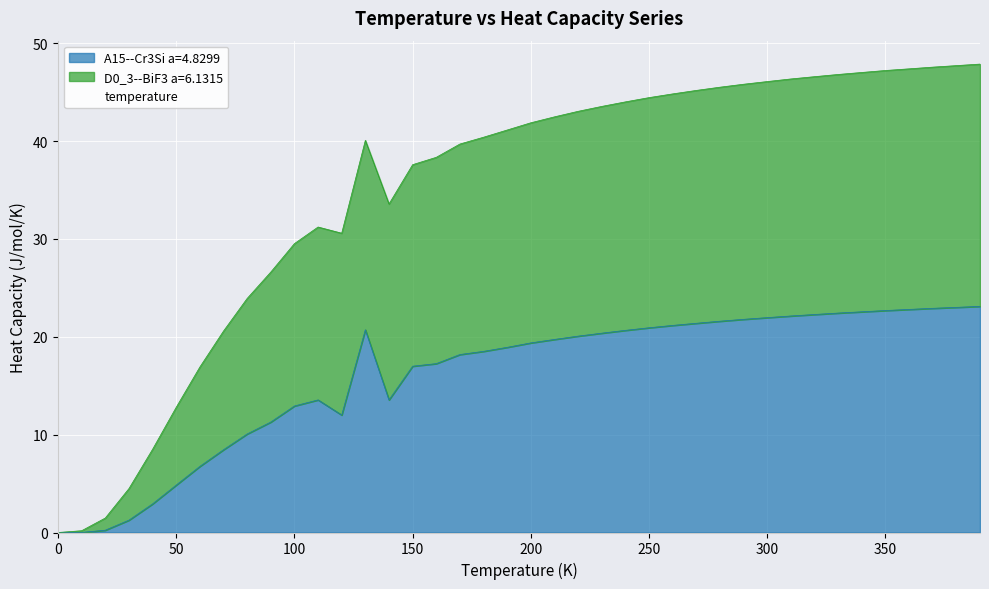

True or false: D0_3--BiF3 a=6.1315 and A15--Cr3Si a=4.8299 intersect in this chart.

False